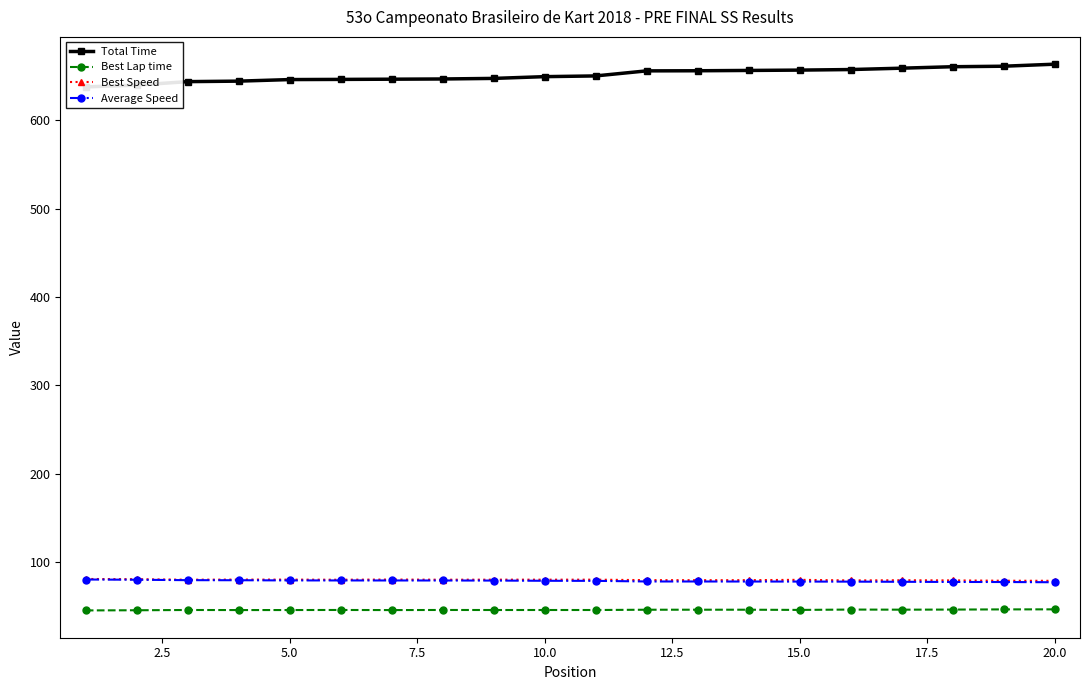

True or false: Best Lap time and Average Speed cross at least once.

False